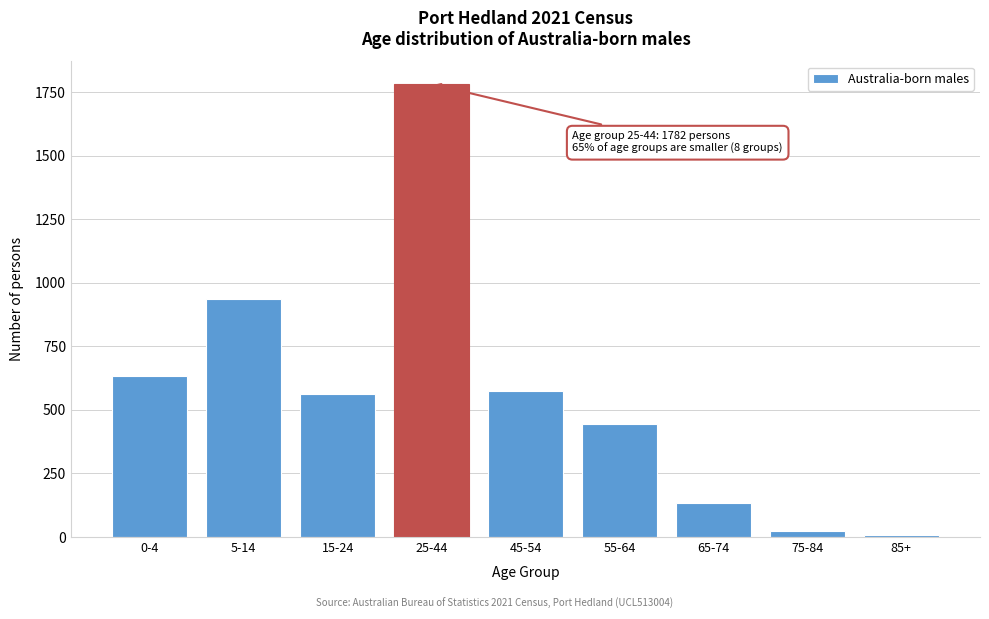

Reading left to right, what are all the values shown in this chart?

635	936	563	1782	576	445	132	24	7